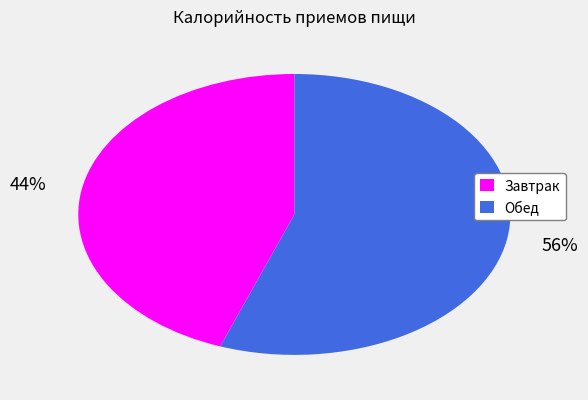

Rank the categories by value from highest to lowest.

Обед, Завтрак